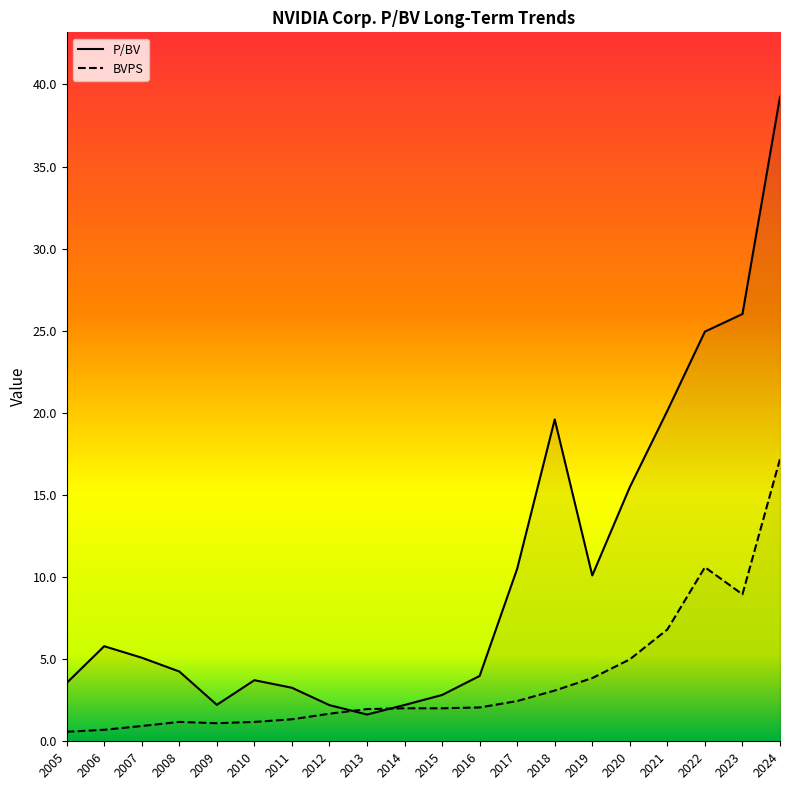

Does the chart have visible grid lines?

No